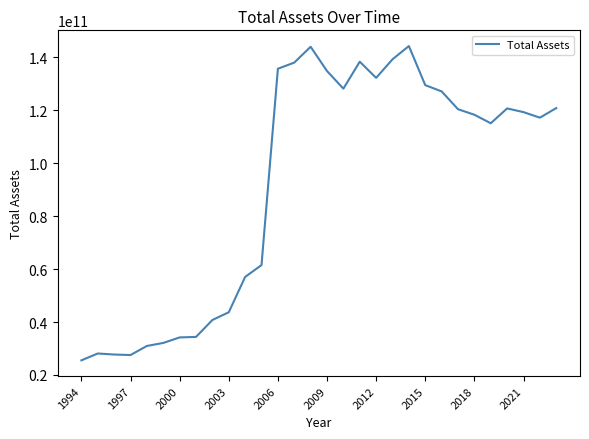

What is the smallest value displayed?

25535000000